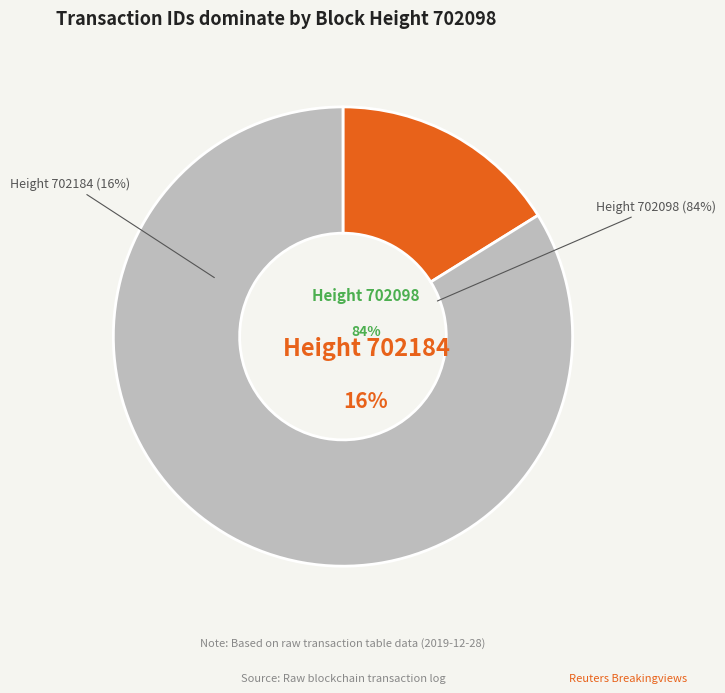

To the nearest percent, what portion does 702098 represent?

84%